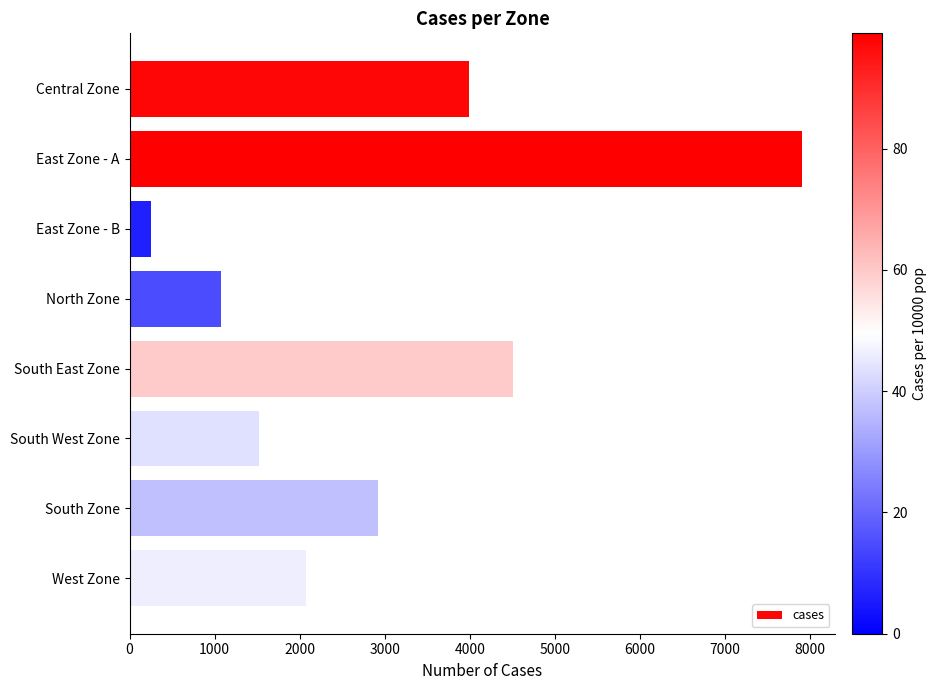

True or false: the data shows 2007 at South West Zone.

False